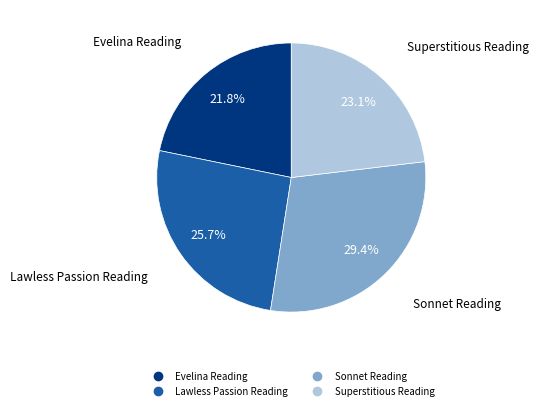

Does any single category account for the majority?

No